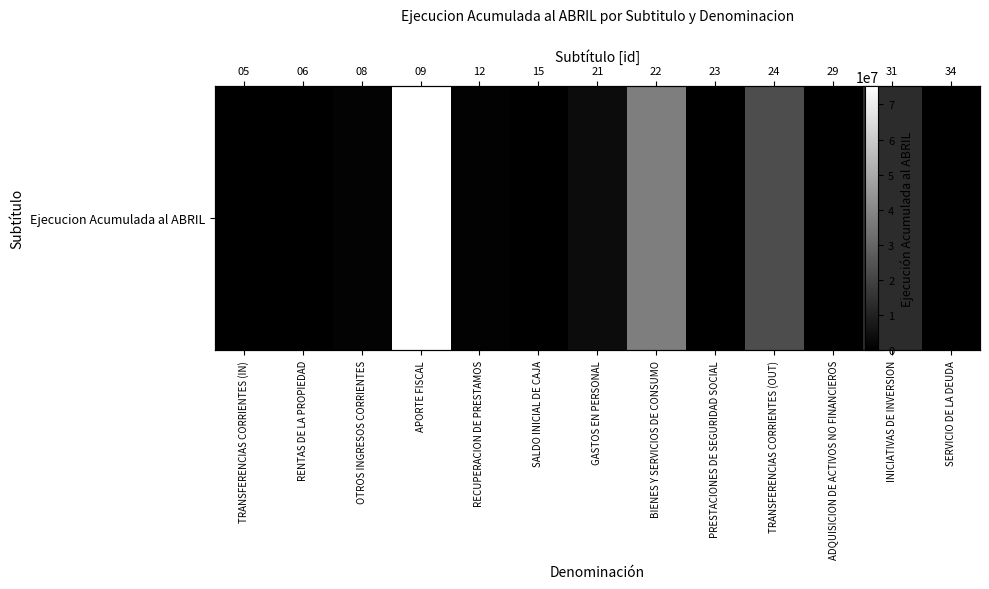

Reading right to left, what are all the values shown in this chart?

91010	12947410	1610	22675356	0	37303686	3704671	0	830464	75287965	890590	18	0